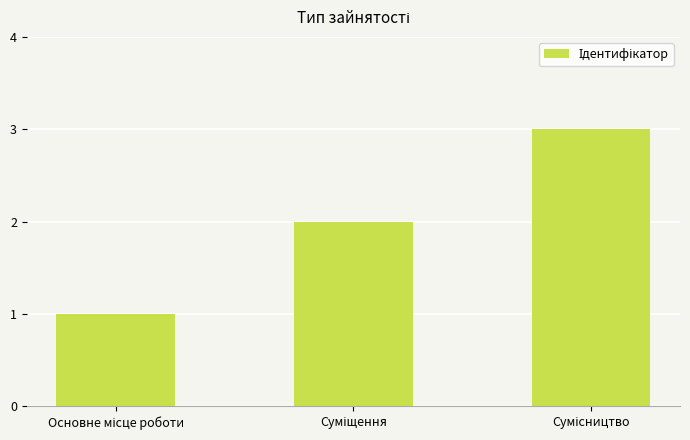

What is the sum of all values?

6